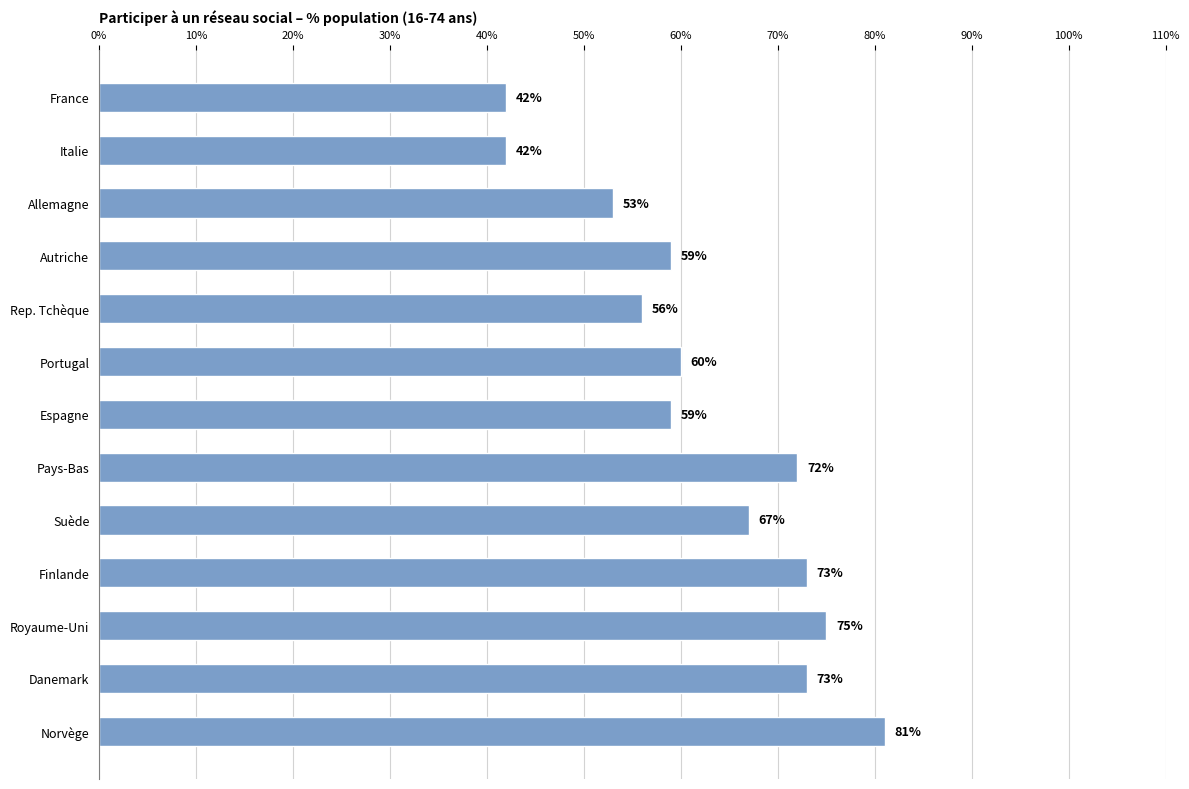

What is the maximum value shown in the chart?

81